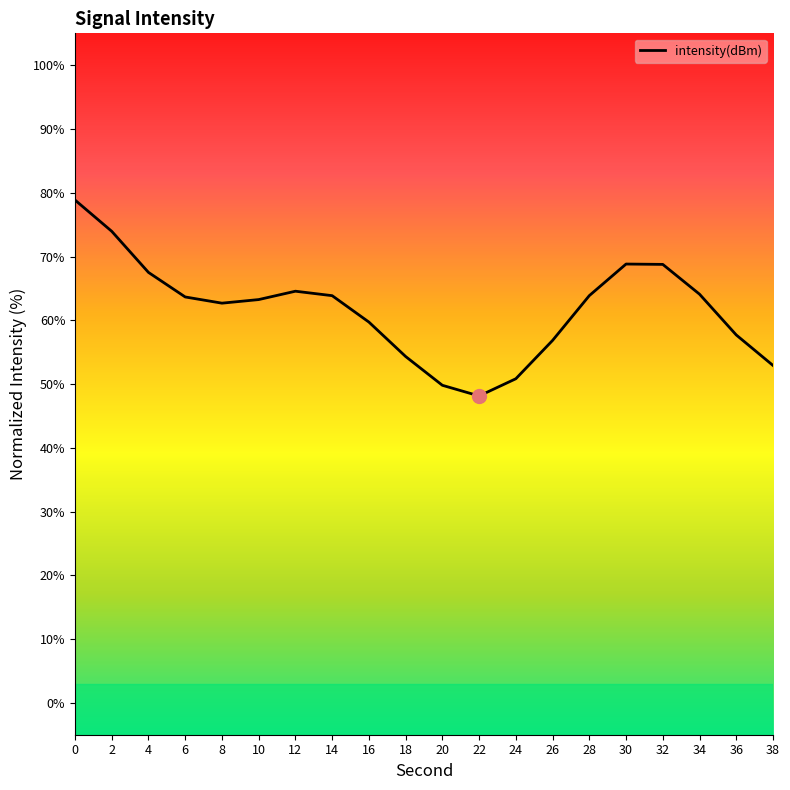

Where is the first local minimum?

8